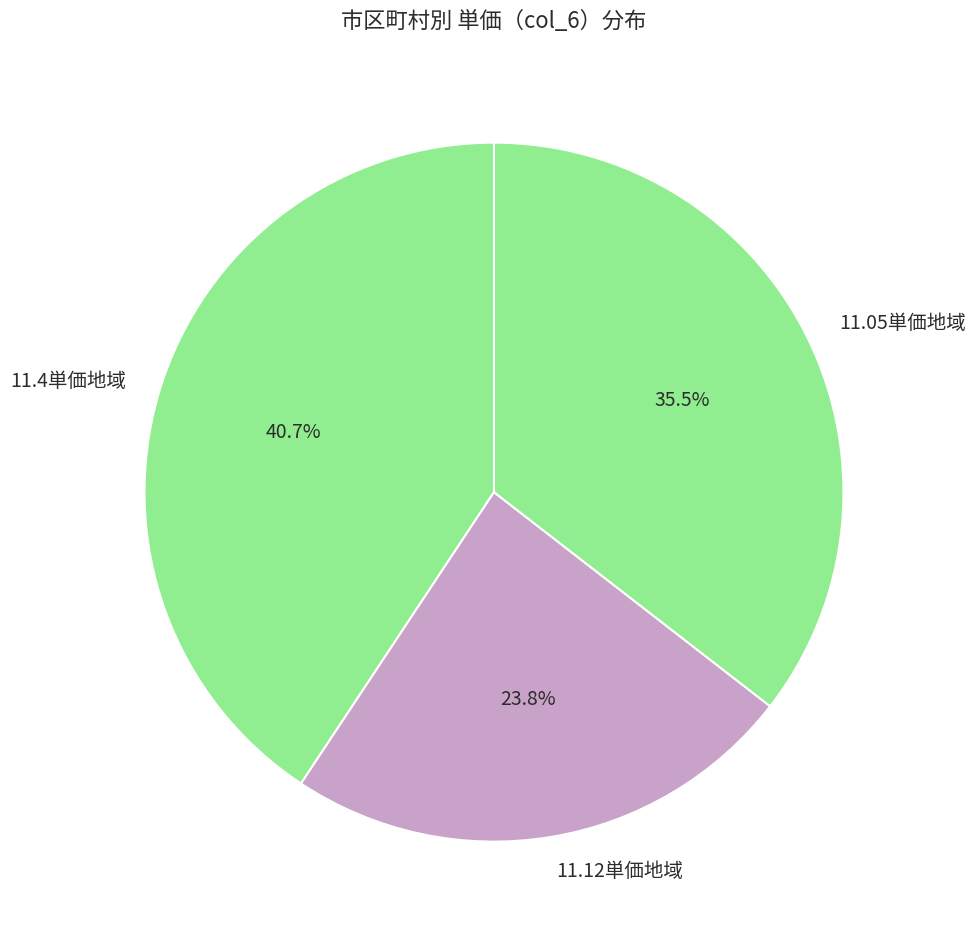

What percentage do 11.12単価地域 and 11.4単価地域 together represent?

64.5%